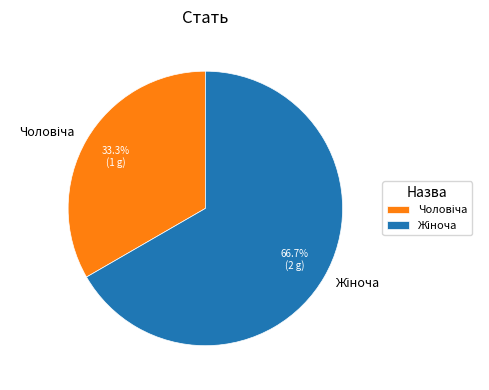

Count the number of slices in the pie.

2